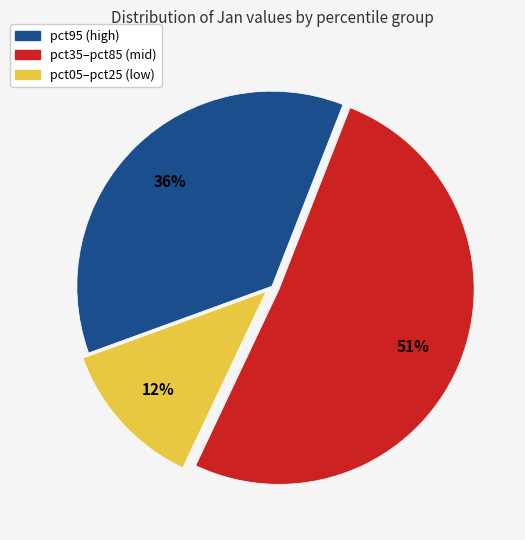

To the nearest percent, what is the average slice percentage?

33%